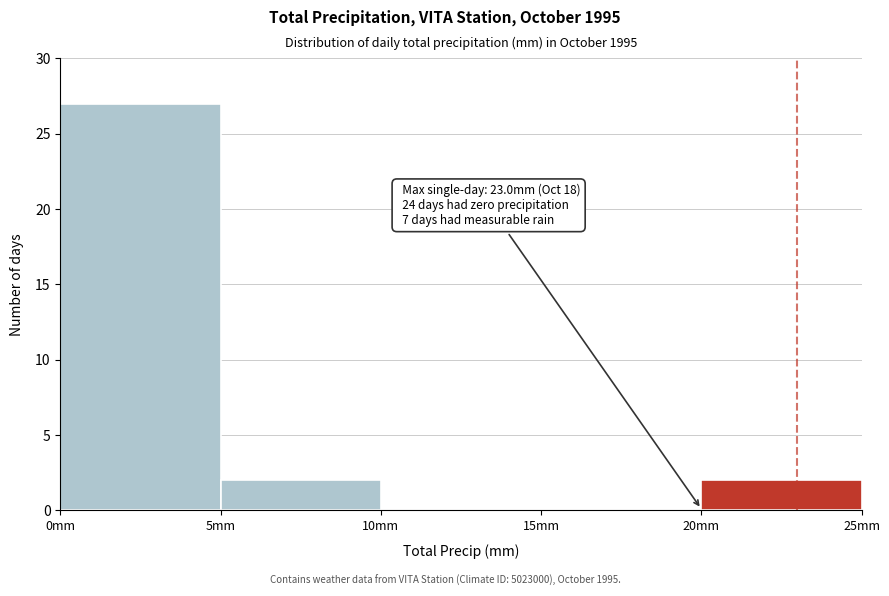

Over which range of the x-axis is the bar tallest?

0 to 5